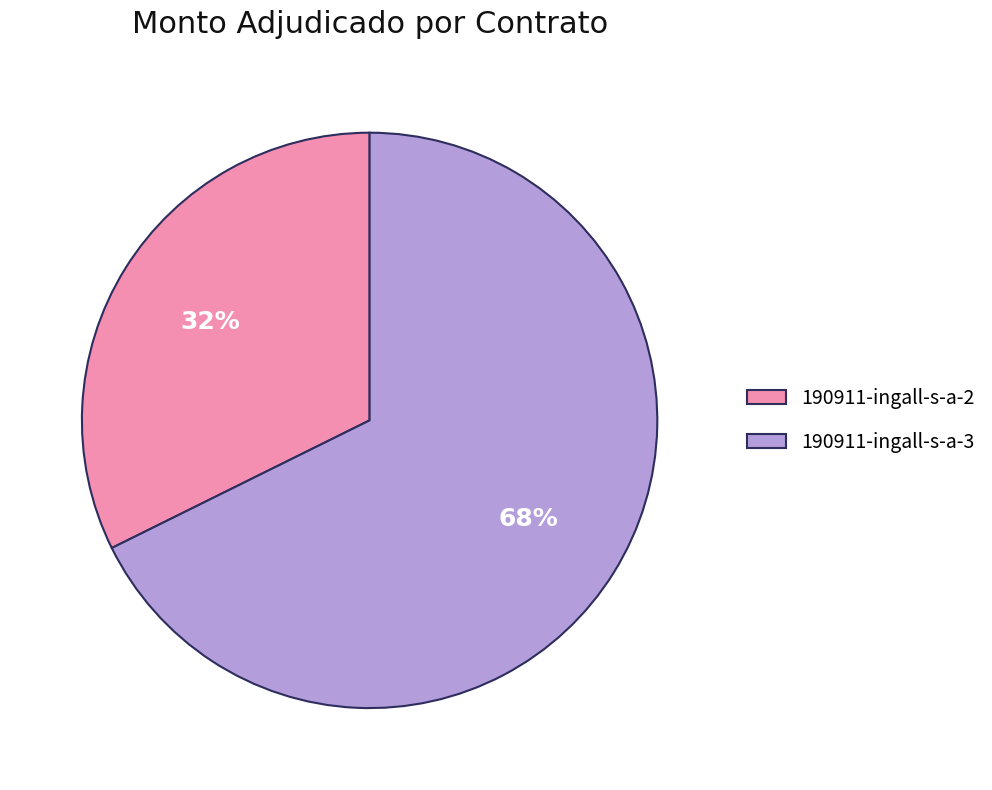

Combined, do 190911-ingall-s-a-3 and 190911-ingall-s-a-2 account for over 50%?

Yes